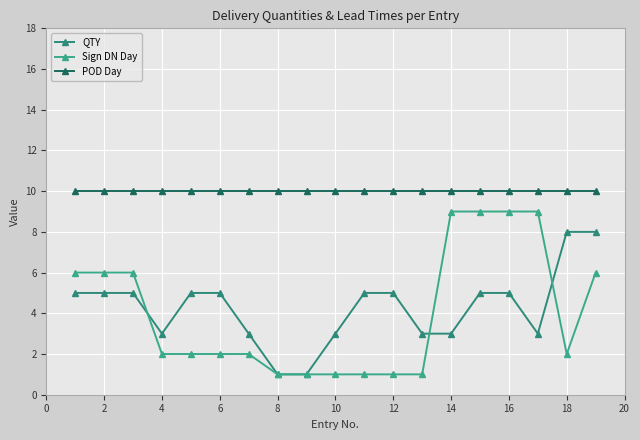

How many lines are shown in the chart?

3